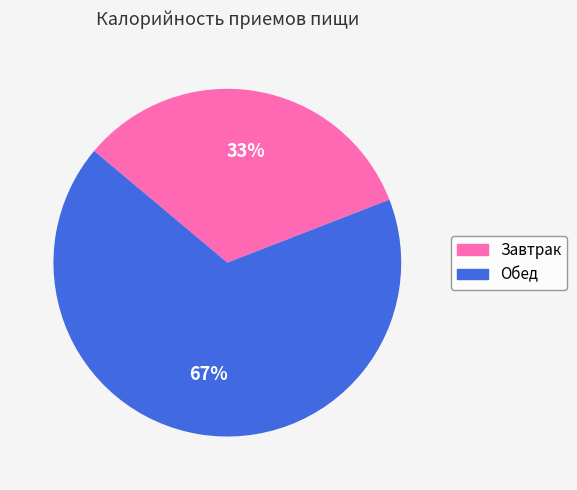

Do Обед and Завтрак together represent more than half of the pie?

Yes